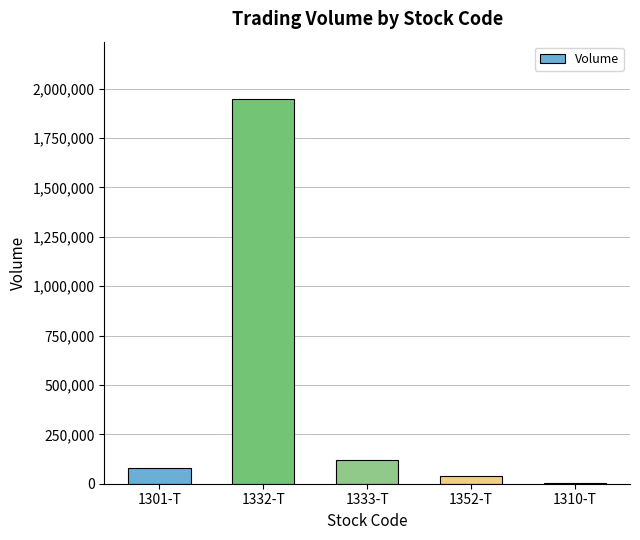

At which category does the chart reach its peak across all series?

1332-T